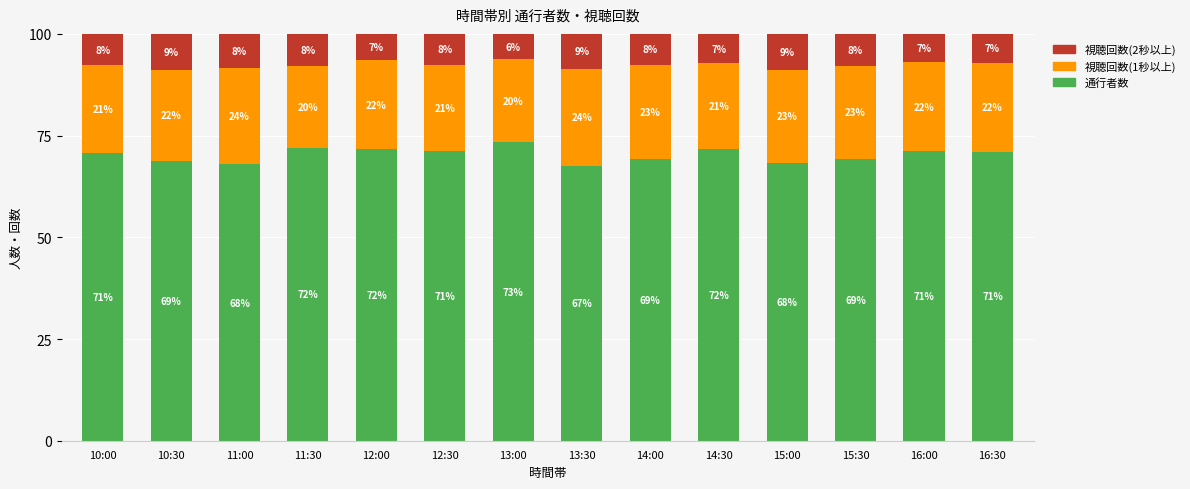

At which label does 通行者数 reach its peak?

13:00